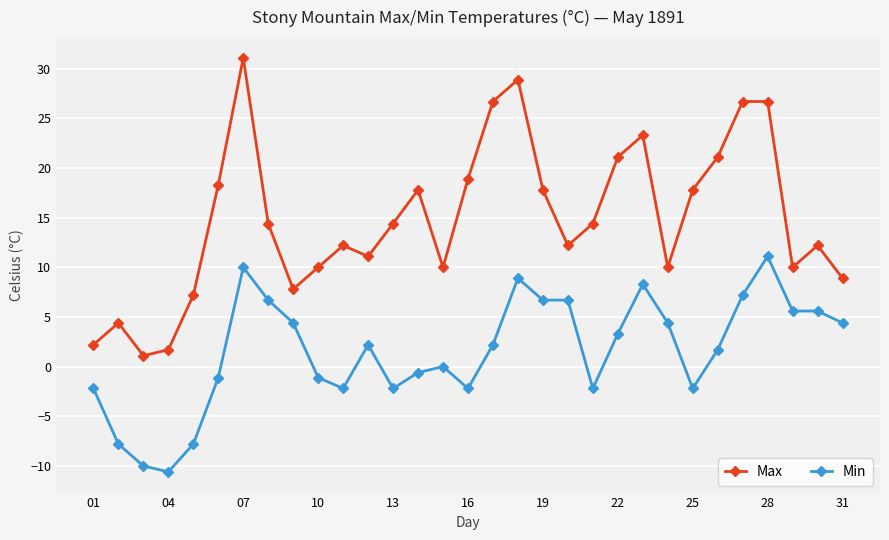

True or false: Min and Max cross at least once.

False